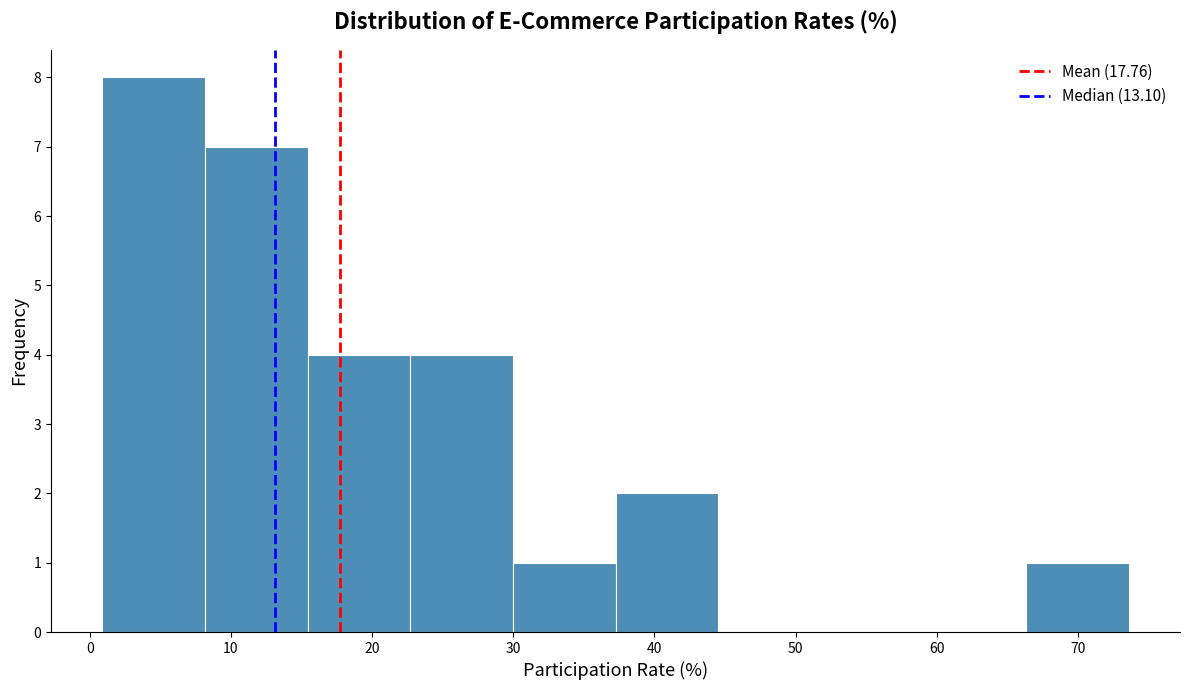

Reading left to right, list every bar in this chart as the range it spans on the x-axis followed by its height. Neither the bar edges nor the heights are printed on the chart, so give them approximately, as read against the axes.

1 to 8: 8
8 to 15: 7
15 to 23: 4
23 to 30: 4
30 to 37: 1
37 to 45: 2
45 to 52: 0
52 to 59: 0
59 to 66: 0
66 to 74: 1